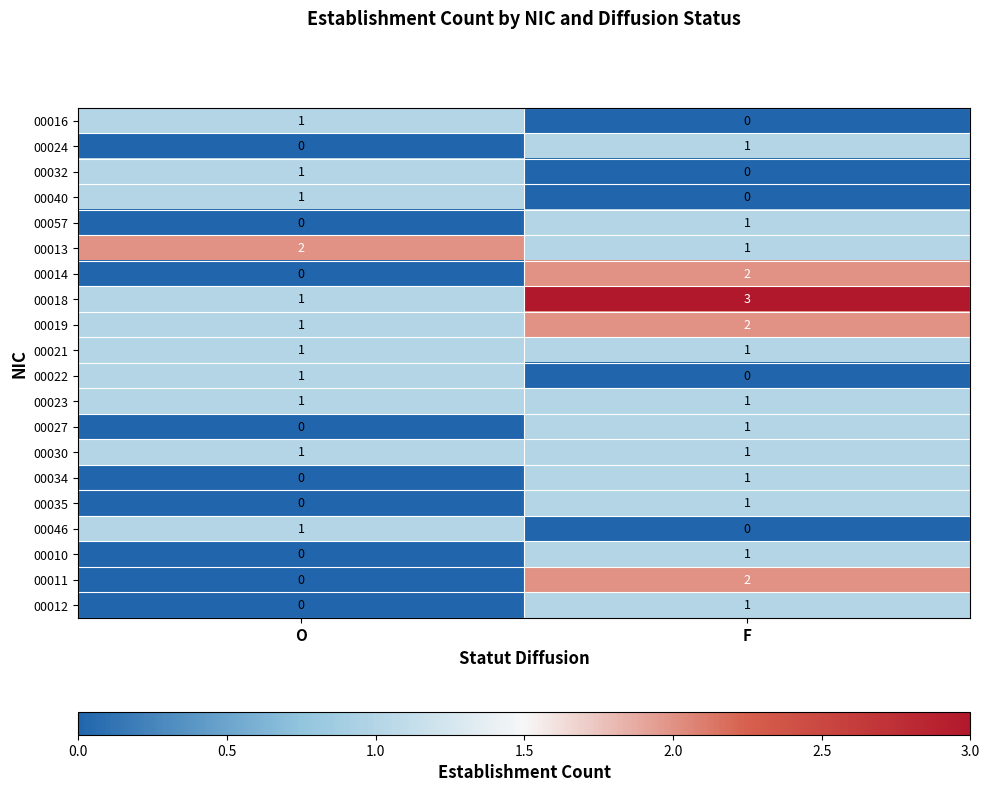

What is the spread (max minus min) of values at F?

3